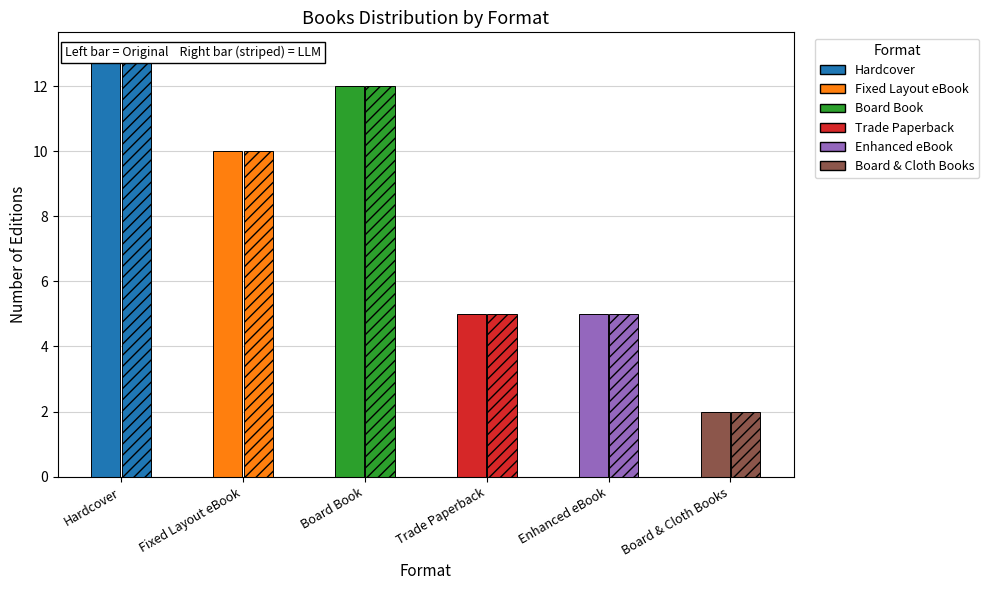

What is the sum of all values?

47